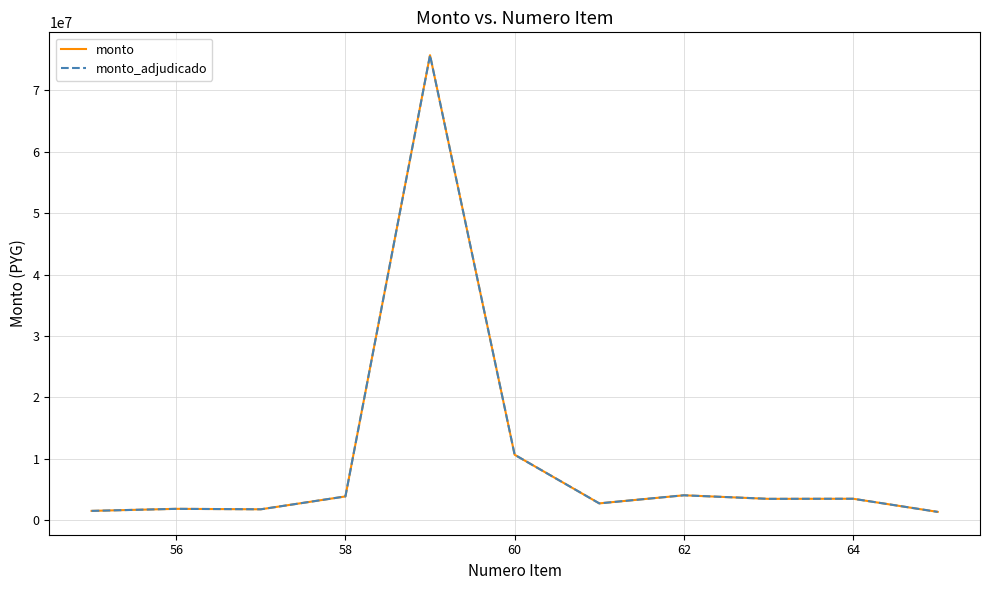

What is the maximum value shown in the chart?

75679303